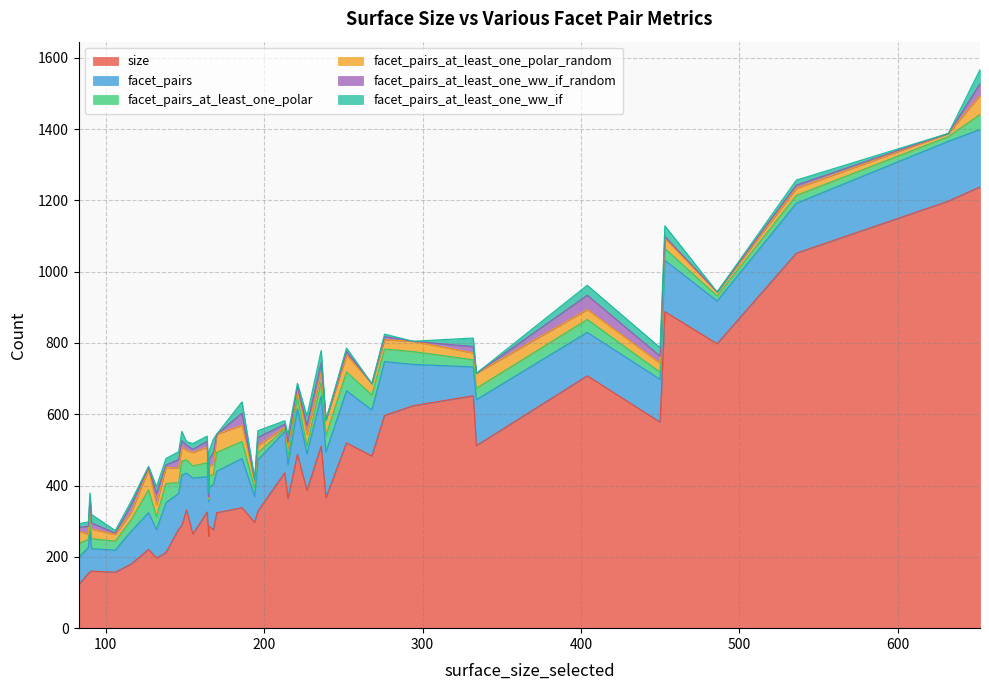

How many categories are shown in the chart?

40